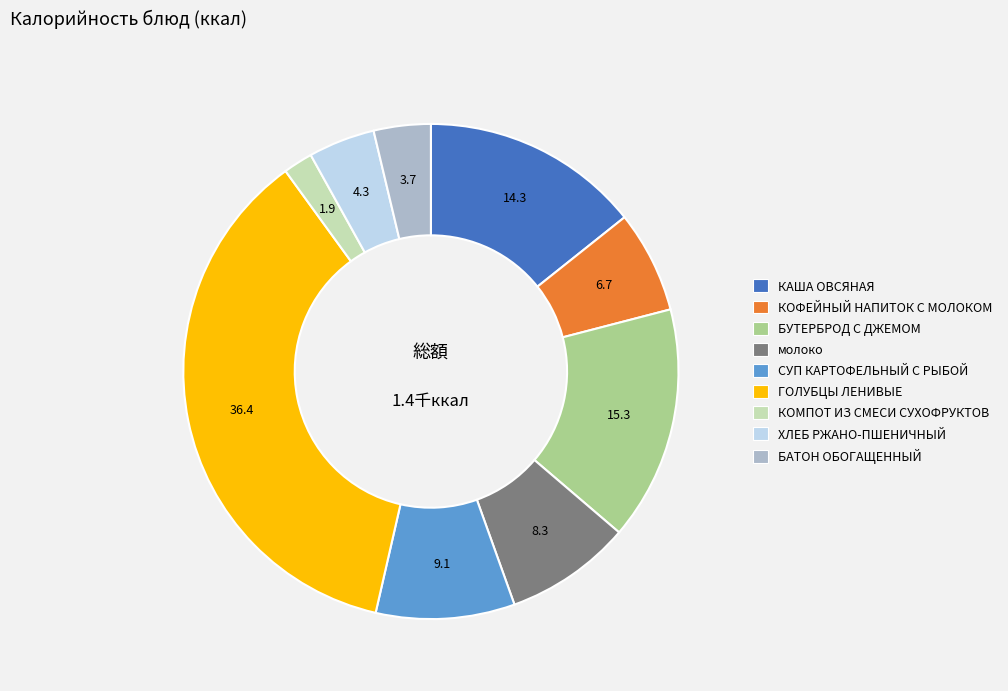

Combined, do КОМПОТ ИЗ СМЕСИ СУХОФРУКТОВ and молоко account for over 50%?

No